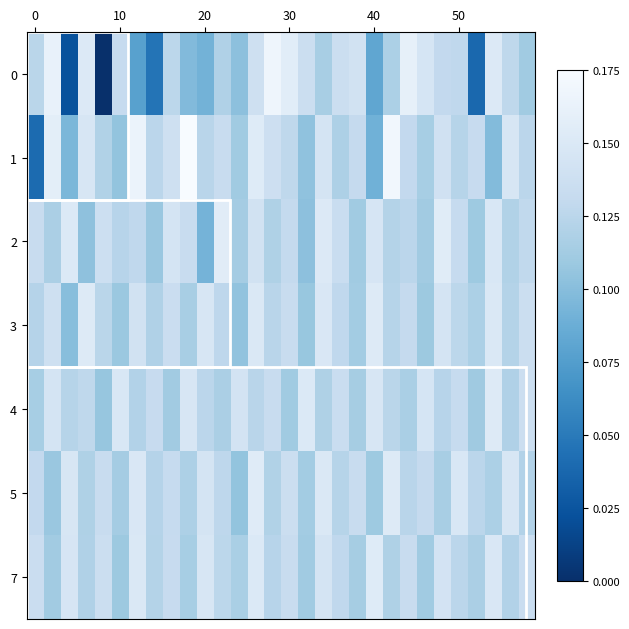

At how many categories does at least one series exceed 0?

30